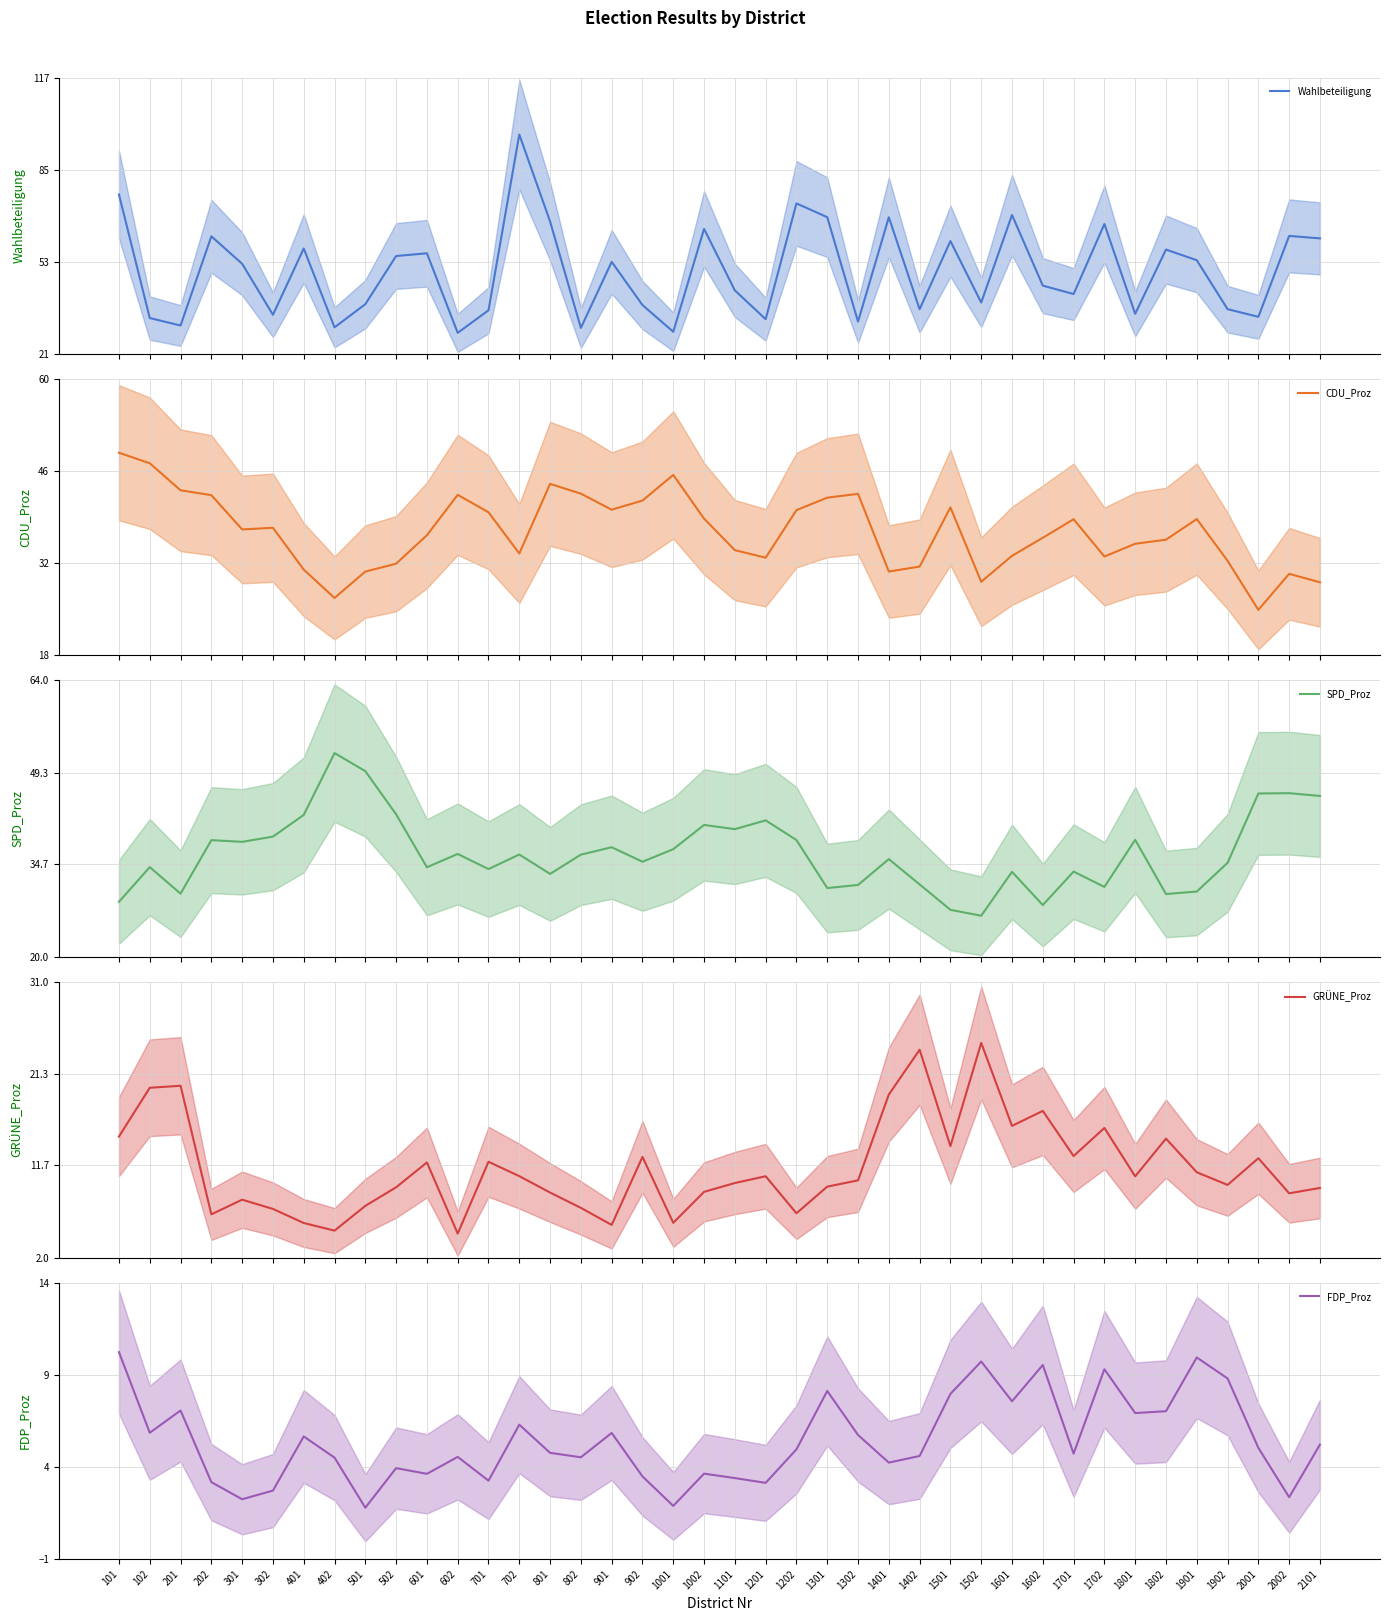

What is the difference between the maximum and minimum values in the FDP_Proz series?

8.4